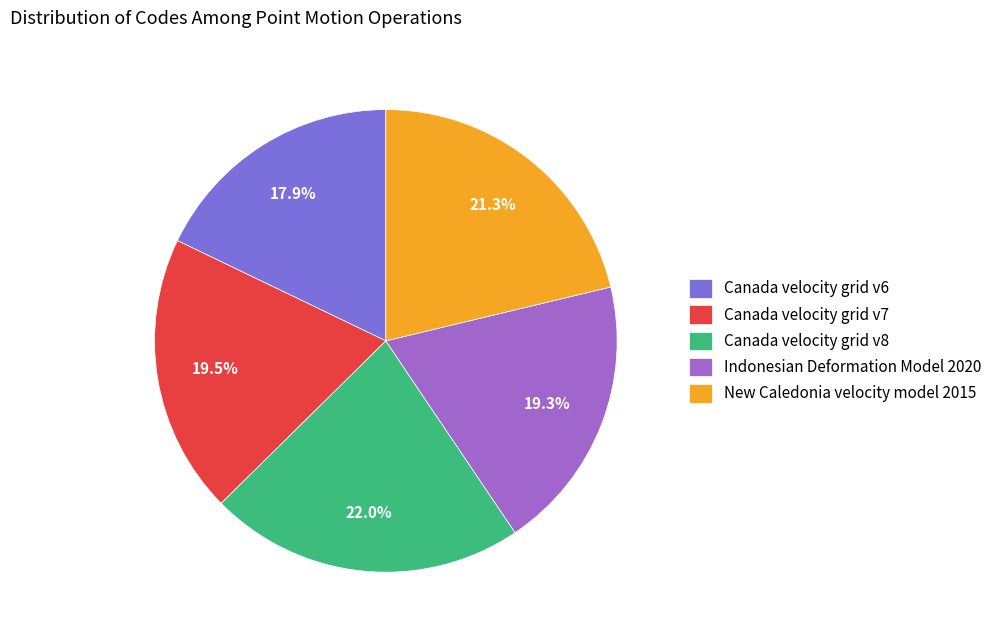

What percentage is the Canada velocity grid v8 slice, to the nearest percent?

22%